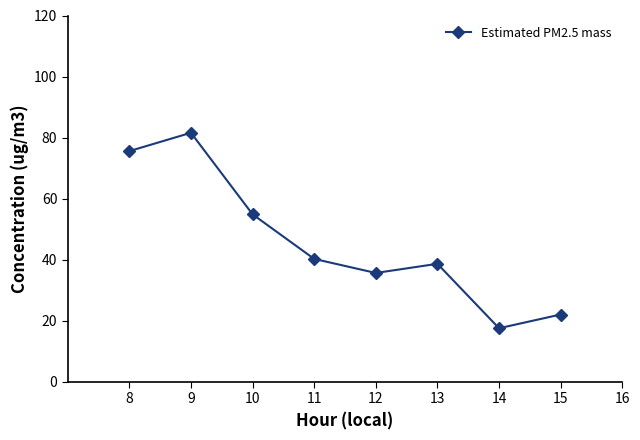

Which category has the highest value across all series?

9